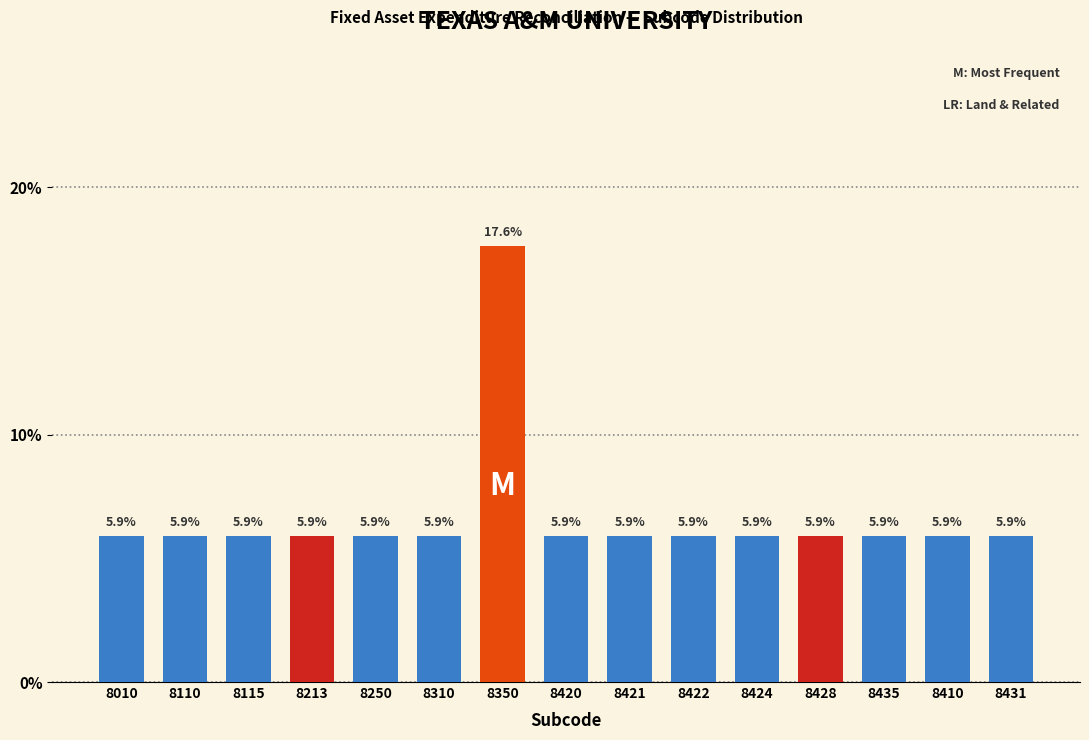

Reading left to right, list all the values displayed in this chart.

5.9	5.9	5.9	5.9	5.9	5.9	17.6	5.9	5.9	5.9	5.9	5.9	5.9	5.9	5.9